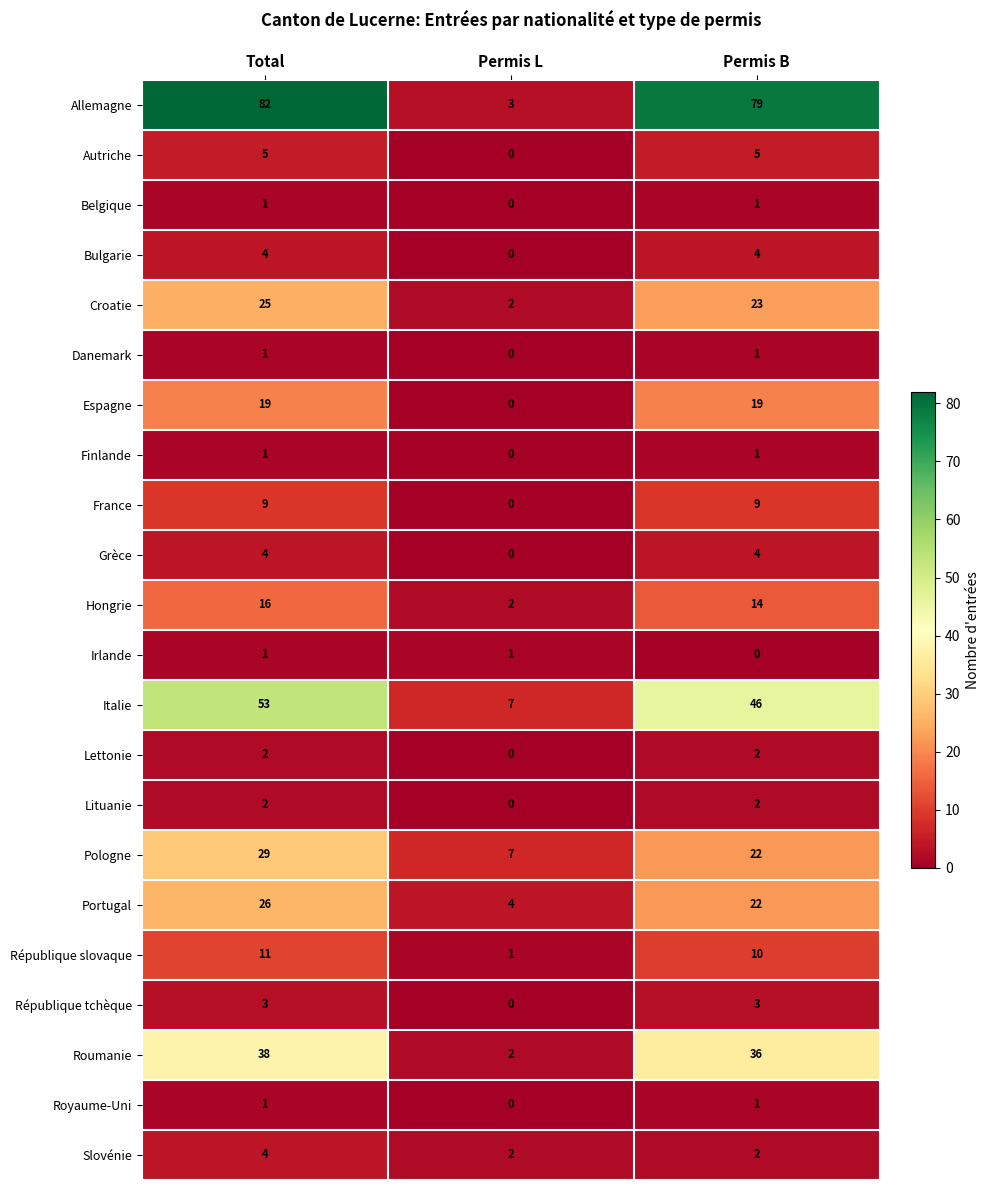

The value of Roumanie at Permis B is 36. True or false?

True